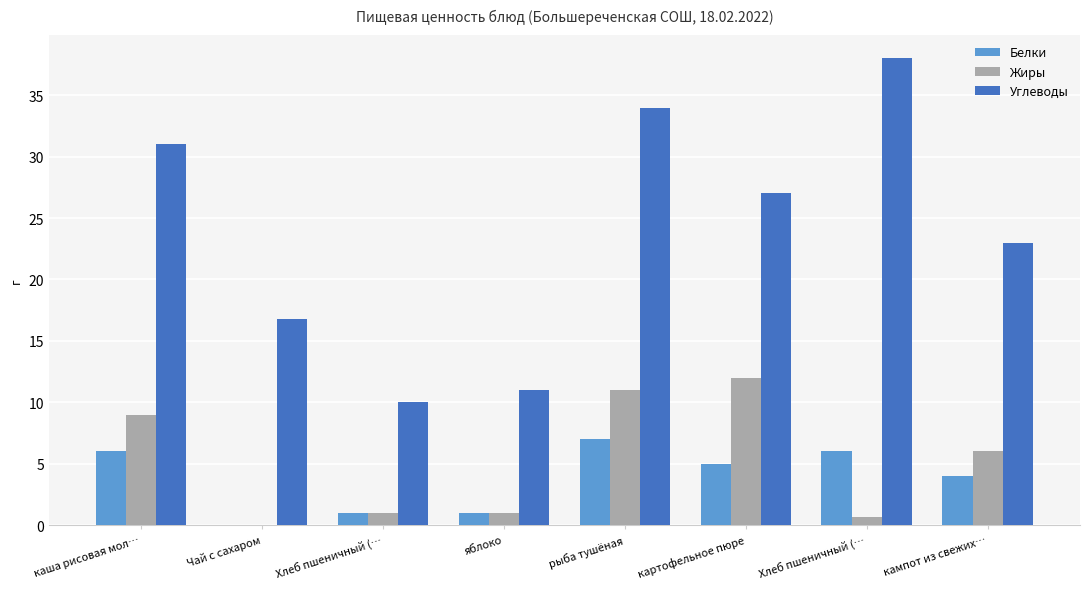

Reading left to right, what are all the values shown in this chart?

Белки: 6.0	0.0	1.0	1.0	7.0	5.0	6.0	4.0
Жиры: 9.0	0.0	1.0	1.0	11.0	12.0	0.6	6.0
Углеводы: 31.0	16.8	10.0	11.0	34.0	27.0	38.0	23.0